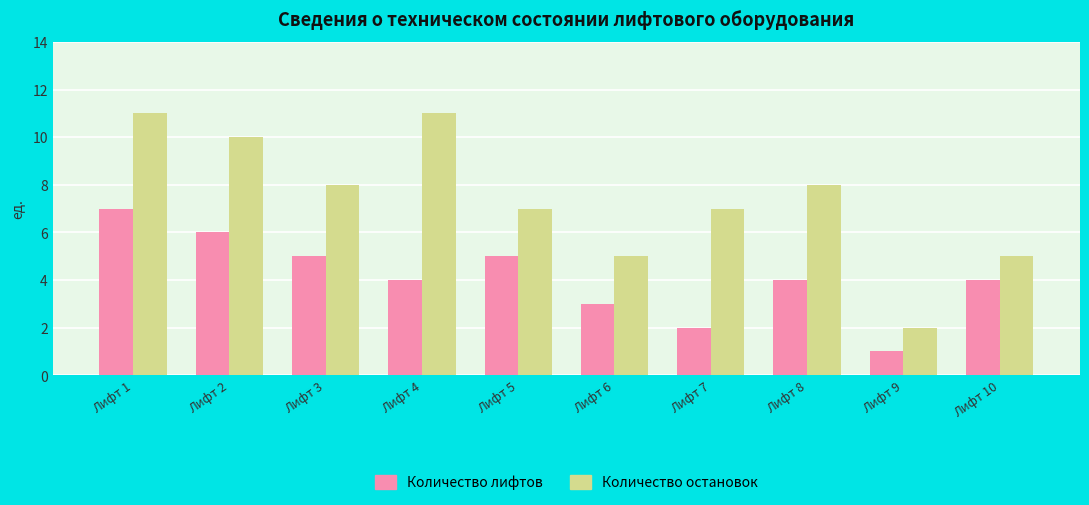

Read the Количество лифтов value at Лифт 6.

3